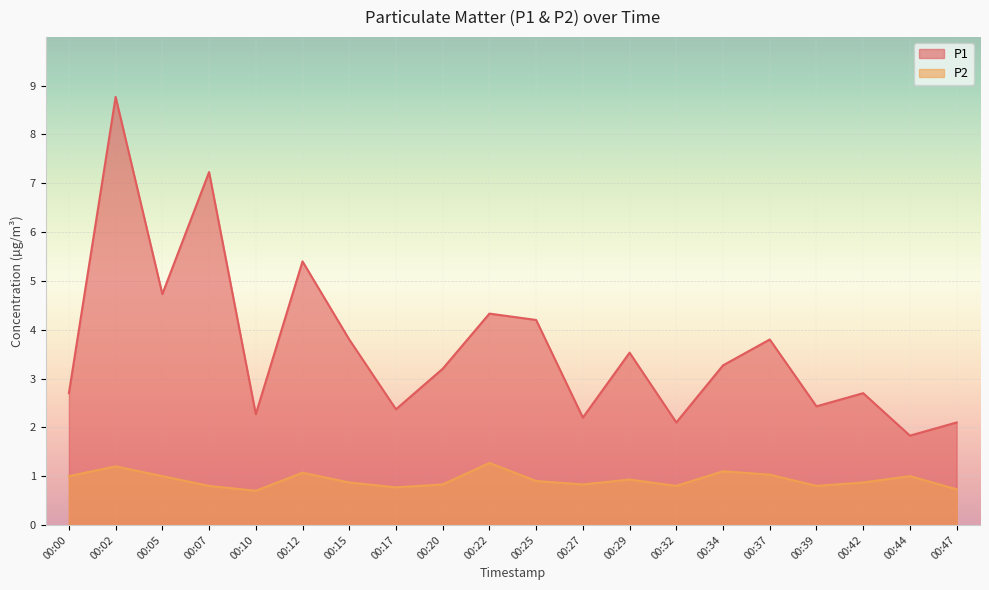

What are all the series names shown in the legend?

P1, P2